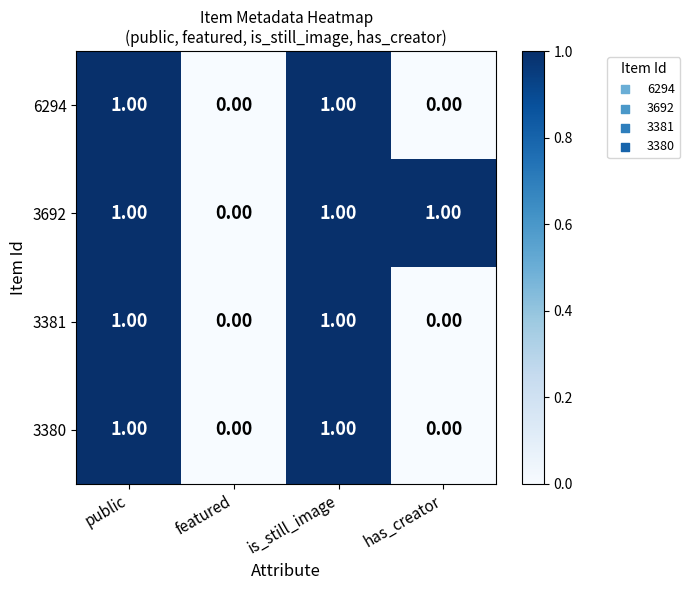

At which label is 3692 closest to 0?

featured